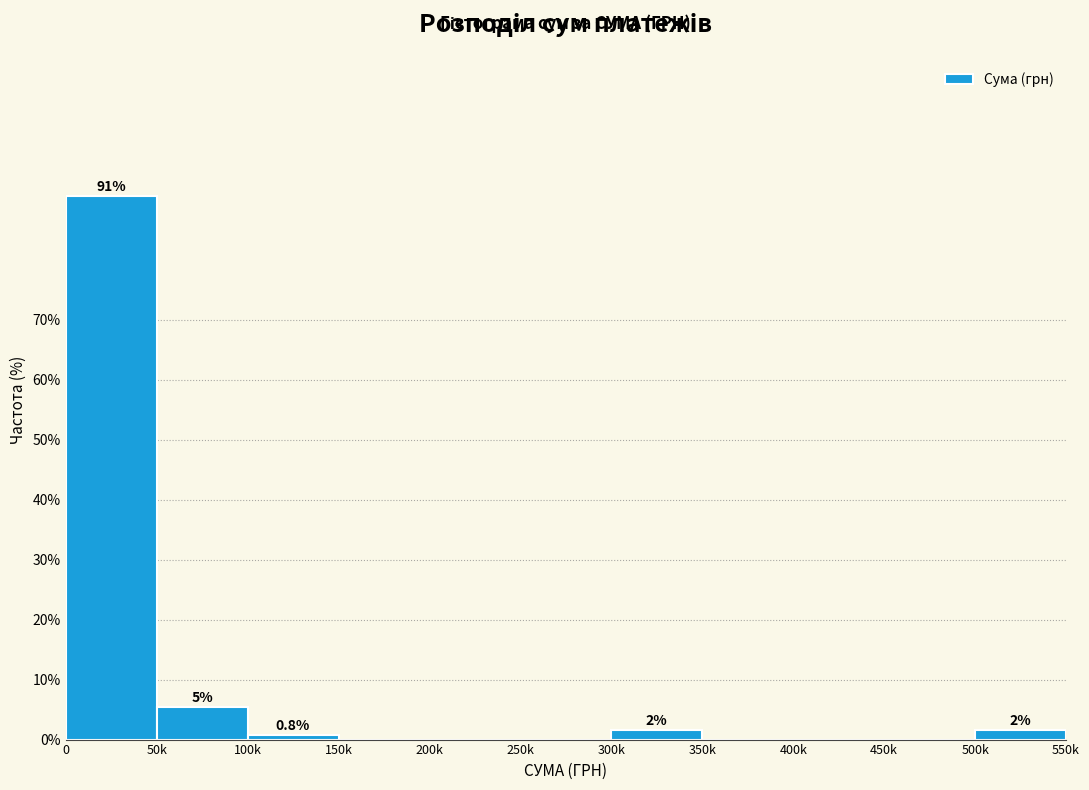

Reading left to right, extract all data points from this chart.

0=90.6	50k=5.5	100k=0.8	150k=0.0	200k=0.0	250k=0.0	300k=1.6	350k=0.0	400k=0.0	450k=0.0	500k=1.6